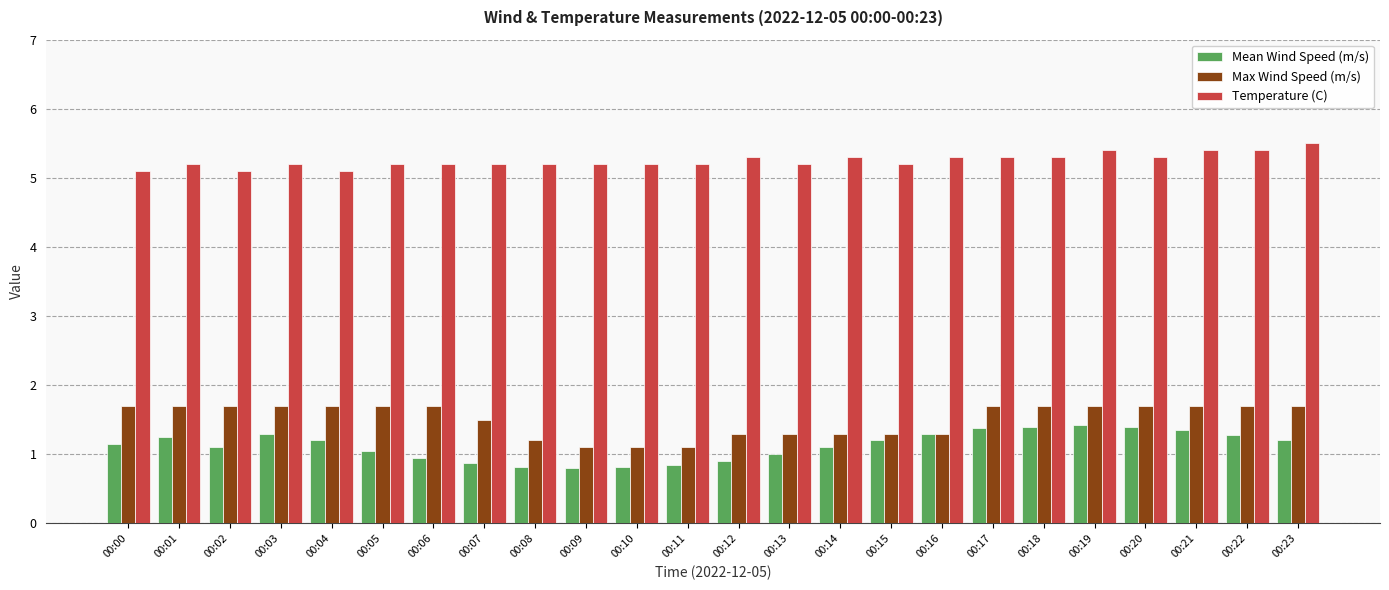

What is the difference between the second highest and minimum values in the Temperature (C) series?

0.3